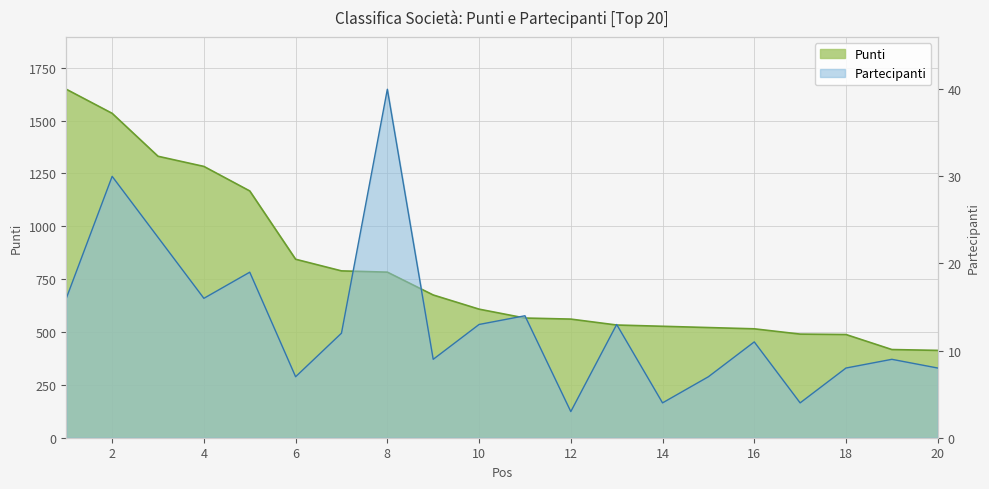

How many values in the Partecipanti series exceed 12?

9